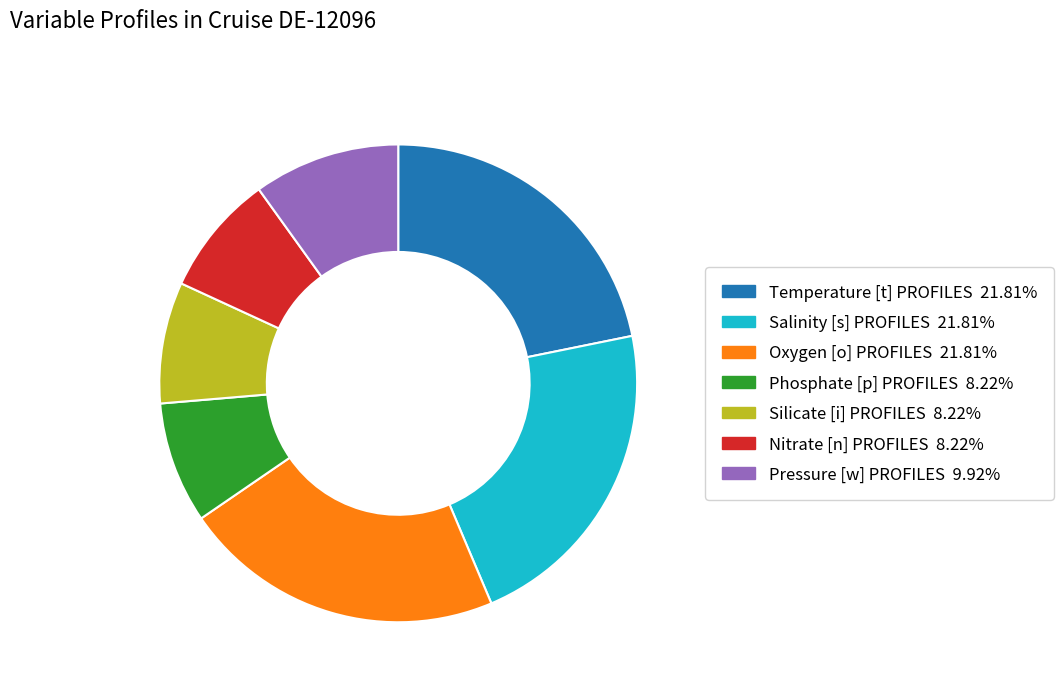

Count the number of slices in the pie.

7